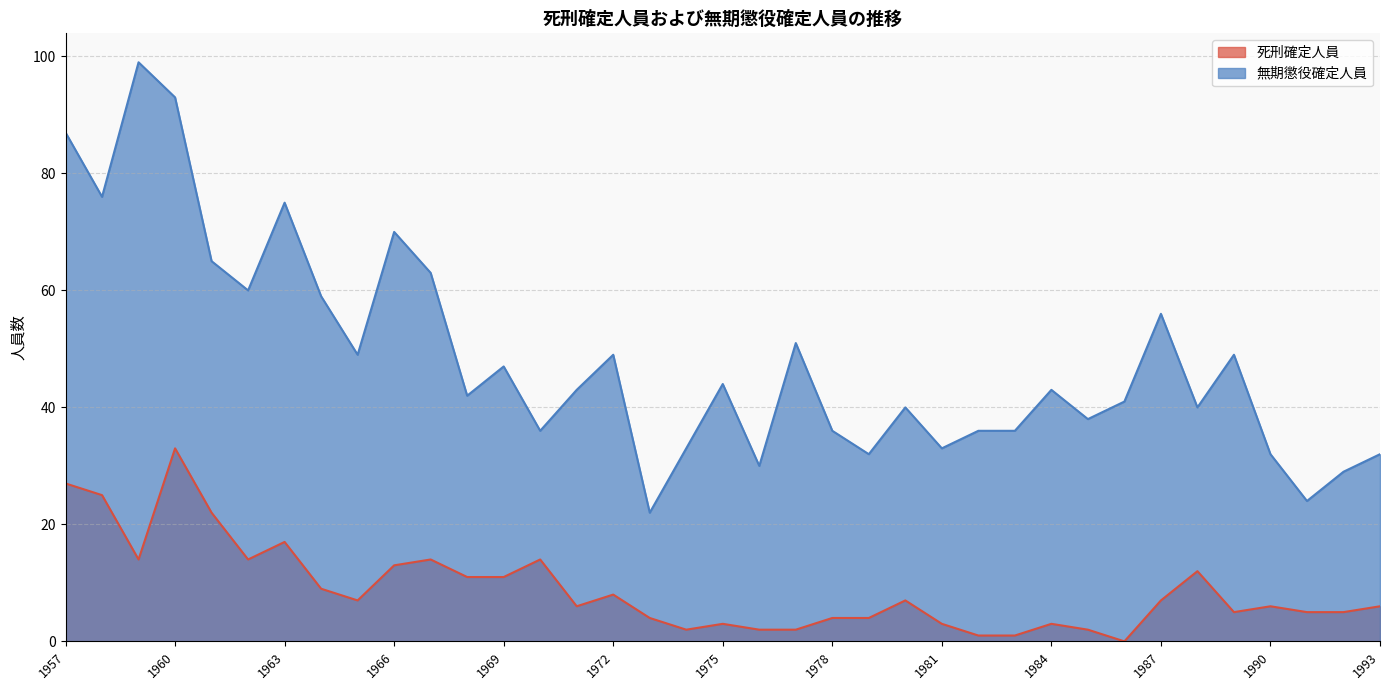

Which category has the lowest value in the 死刑確定人員 series?

1986